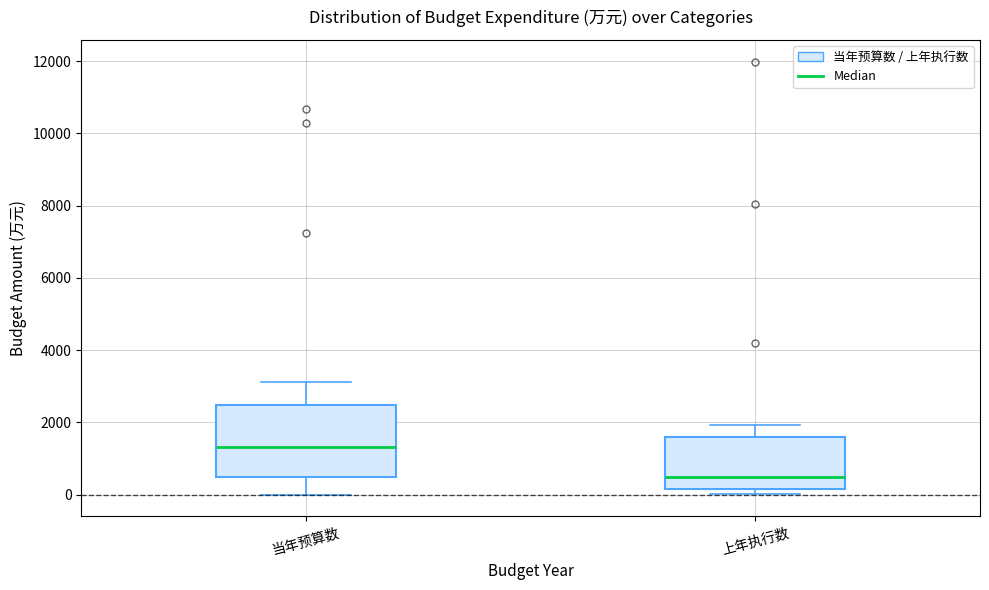

Which box is the tallest, from its lower edge to its upper edge?

当年预算数